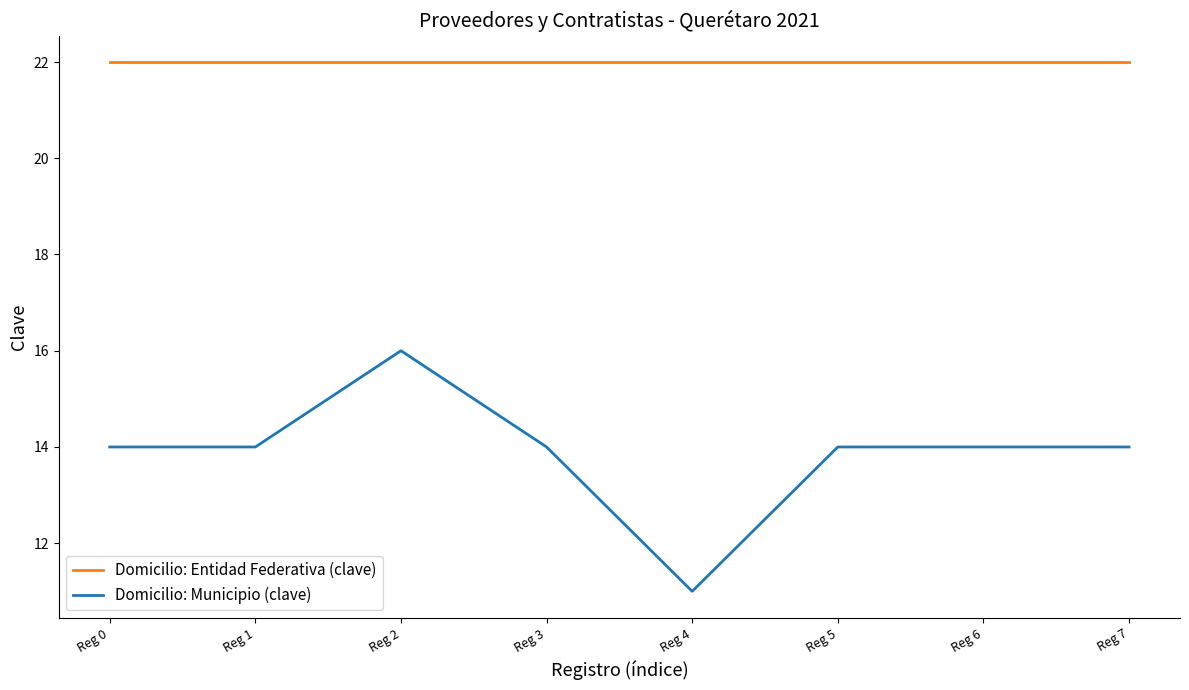

Read the Domicilio: Municipio (clave) value at Reg 0.

14